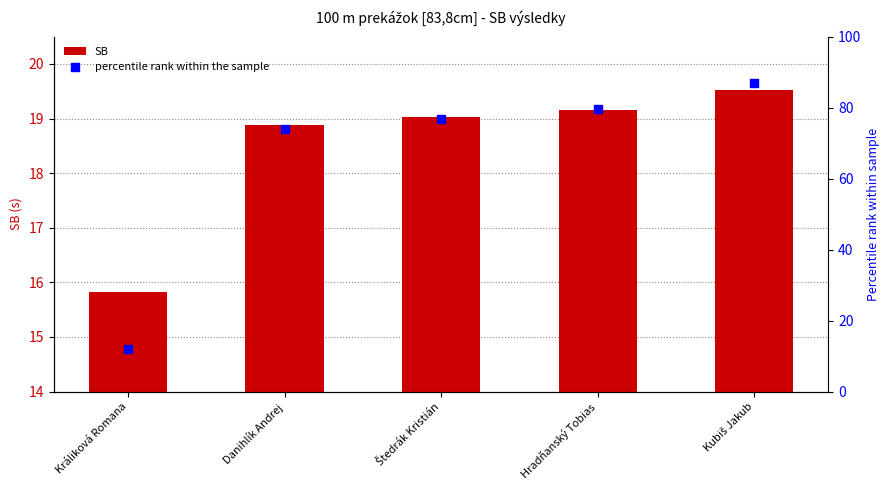

At which category is the sum across all series the highest?

Kubiš Jakub